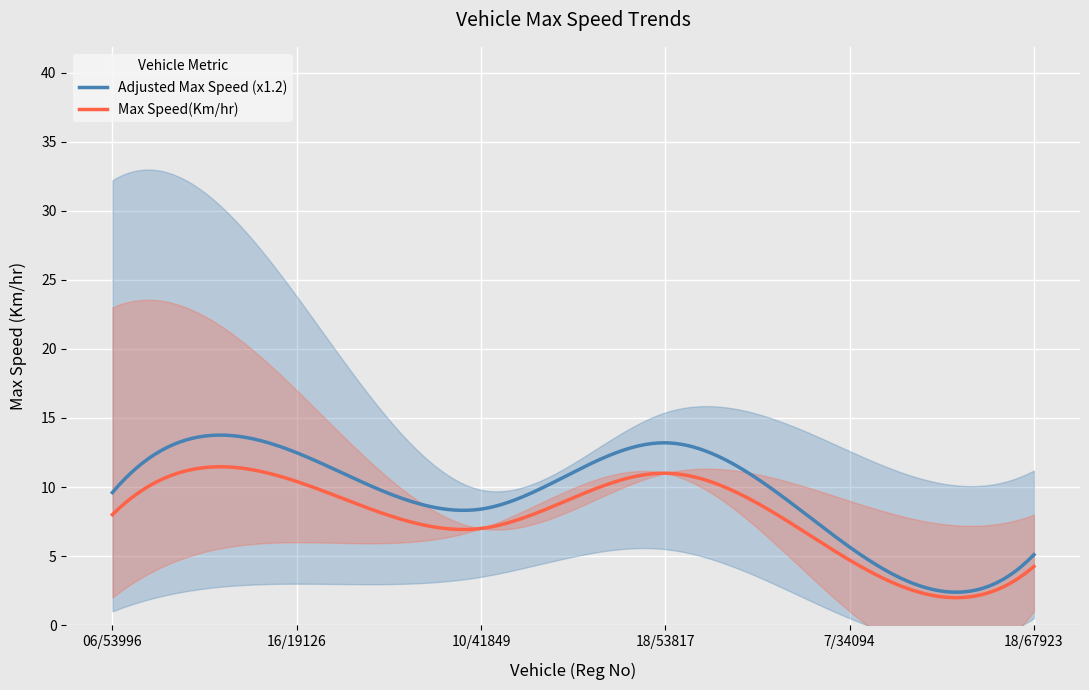

What is the highest value of the Max Speed(Km/hr) series?

11.5